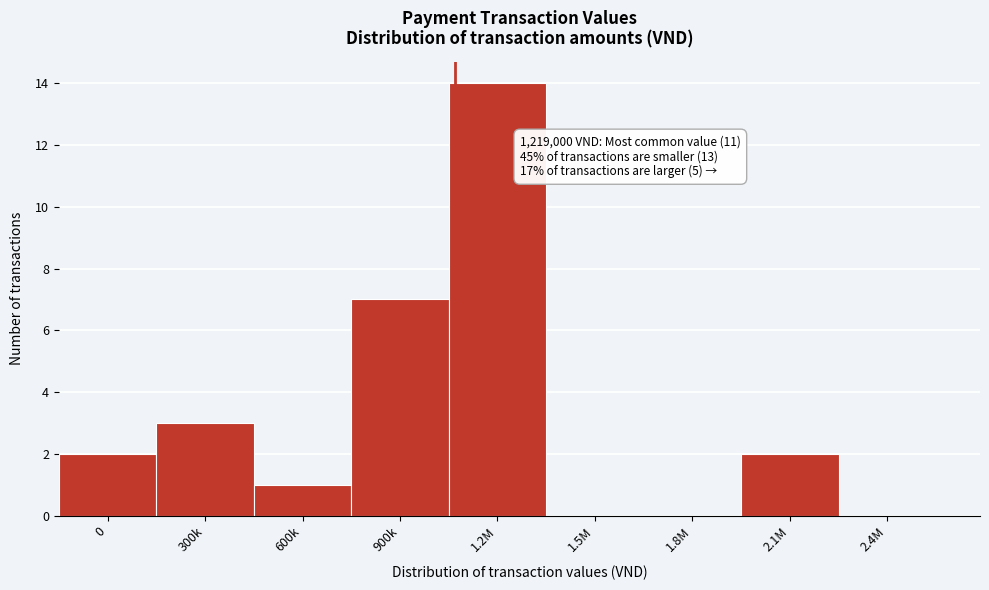

Reading right to left, list all the values displayed in this chart.

2.4M=0	2.1M=2	1.8M=0	1.5M=0	1.2M=14	900k=7	600k=1	300k=3	0=2